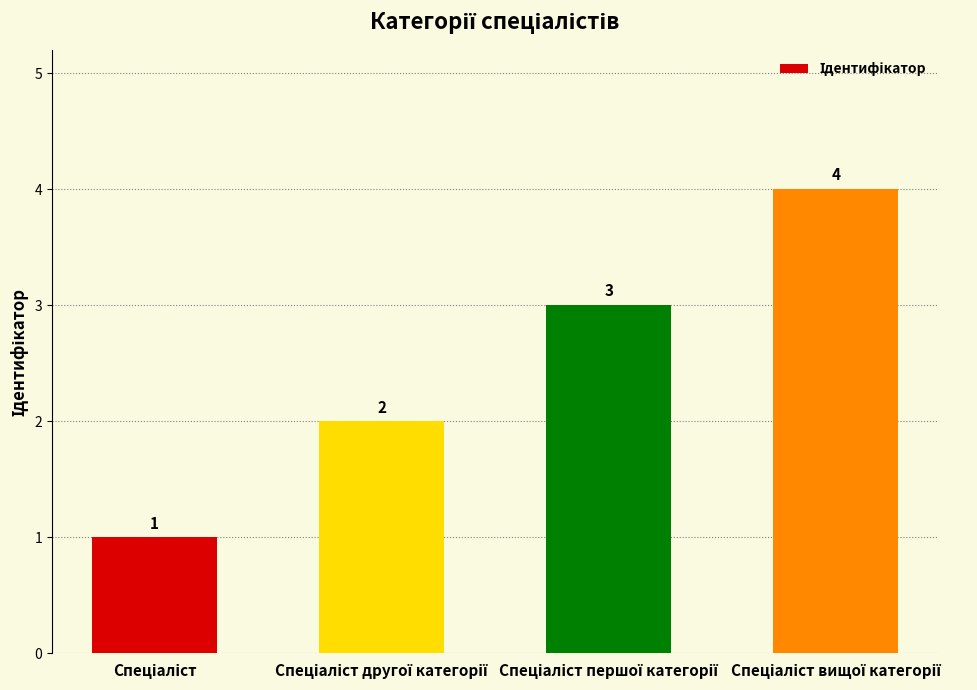

What is the maximum value shown in the chart?

4